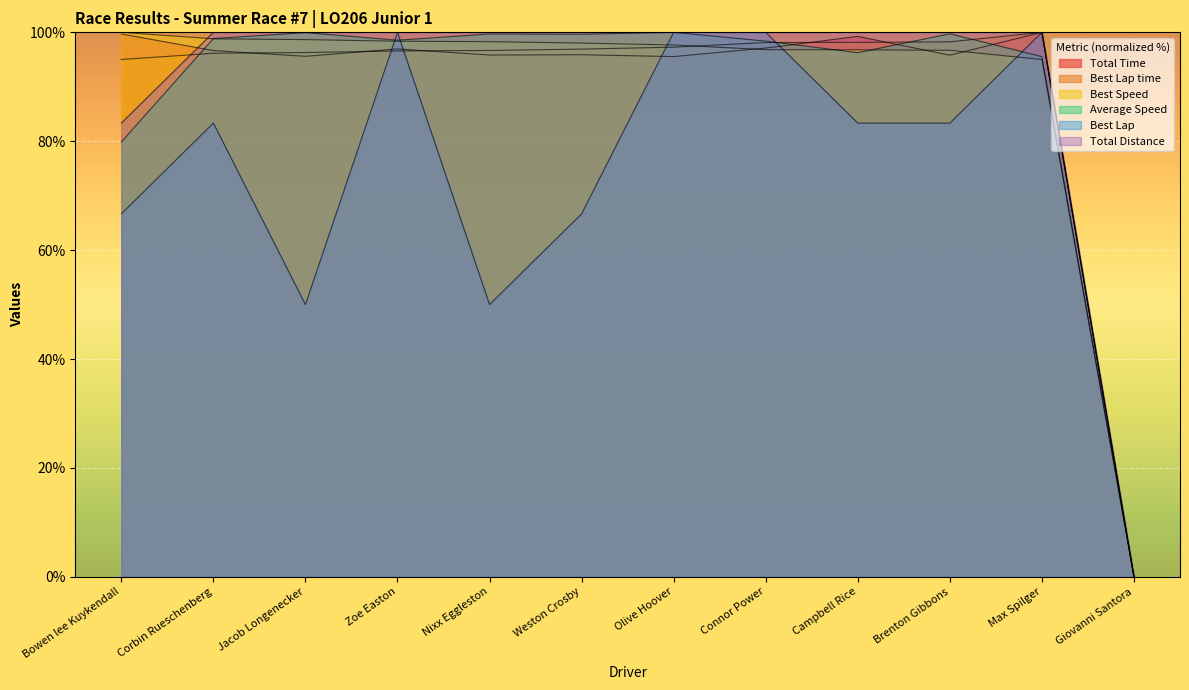

Which has a higher value, Brenton Gibbons or Max Spilger?

Max Spilger